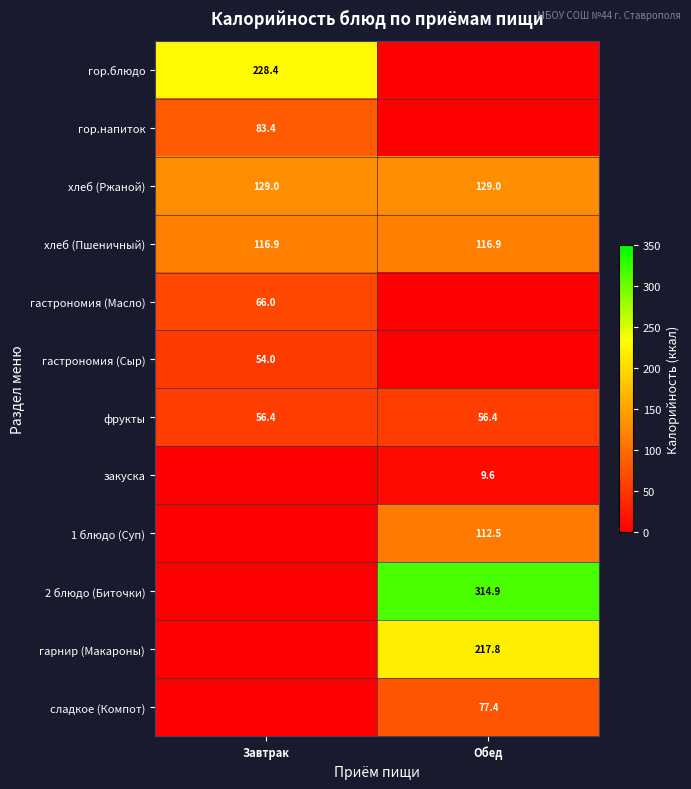

Read the хлеб (Ржаной) value at Обед.

129.0